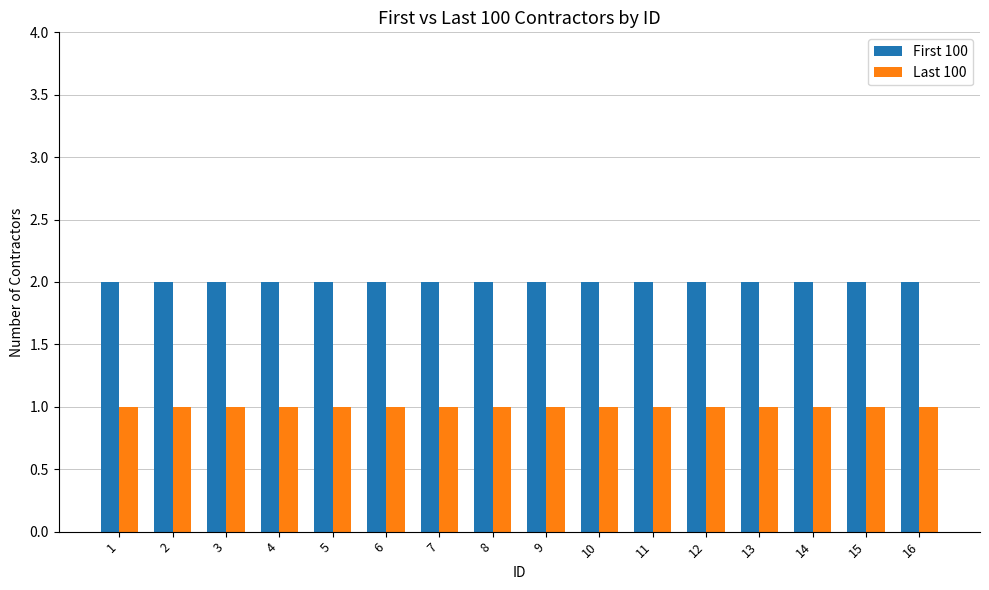

At 16, list the series in order from largest to smallest.

First 100, Last 100